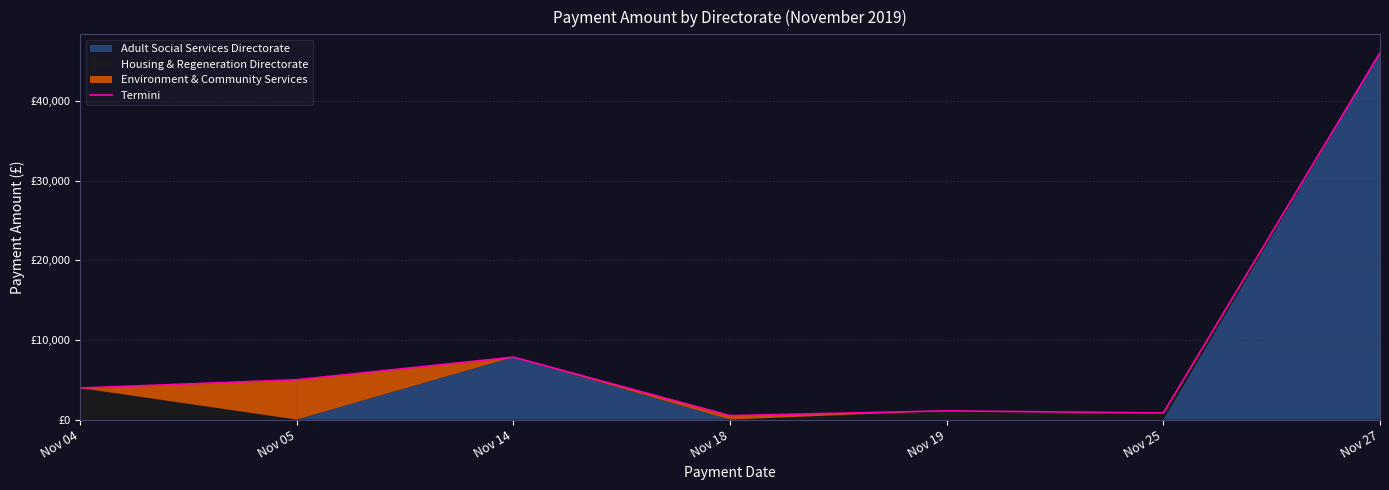

What is the difference between the values at Nov 27 and Nov 25?

45240.7